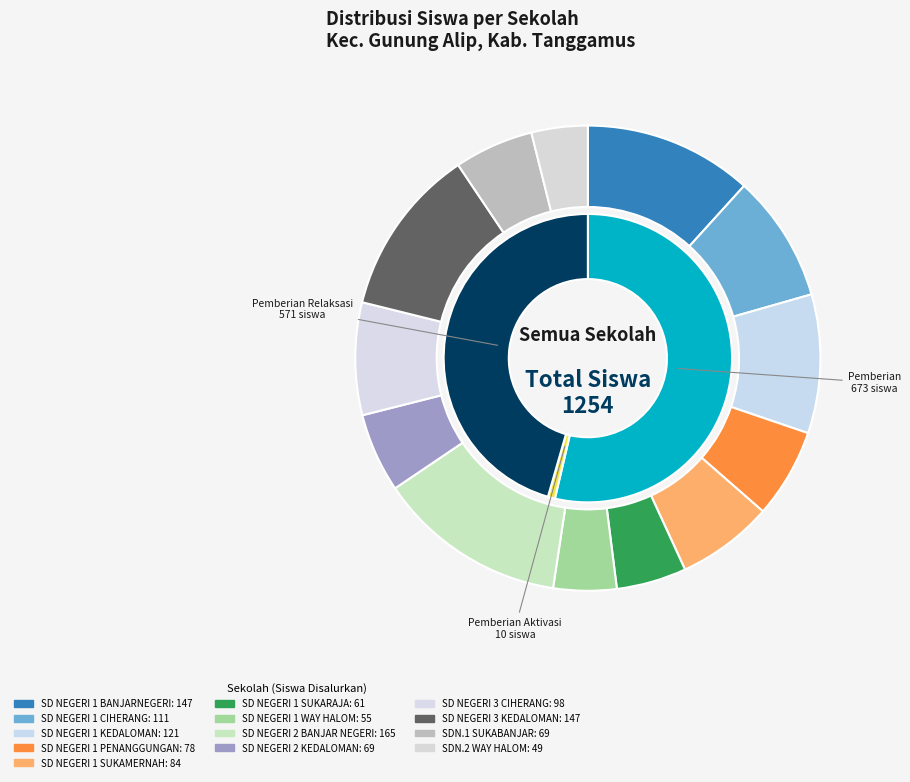

What is the total percentage of 5 and 6?

9.3%